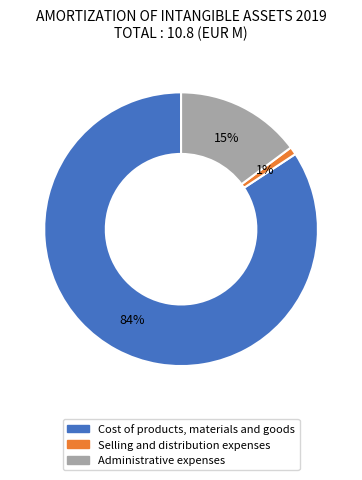

Count the number of slices in the pie.

3